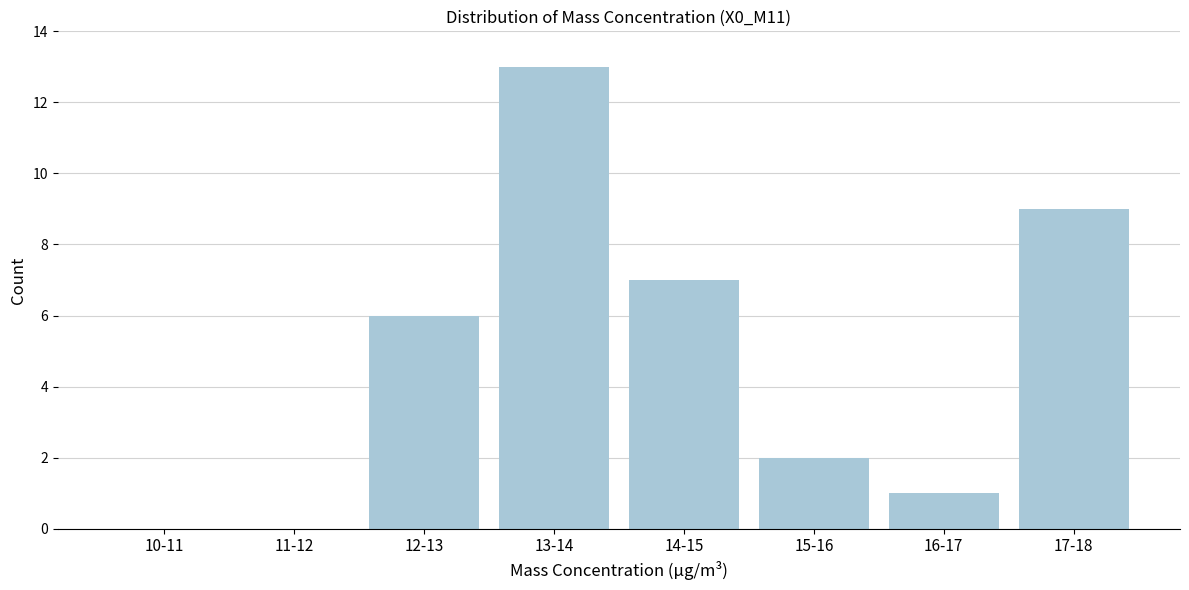

Reading right to left, extract all data points from this chart.

17-18=9	16-17=1	15-16=2	14-15=7	13-14=13	12-13=6	11-12=0	10-11=0